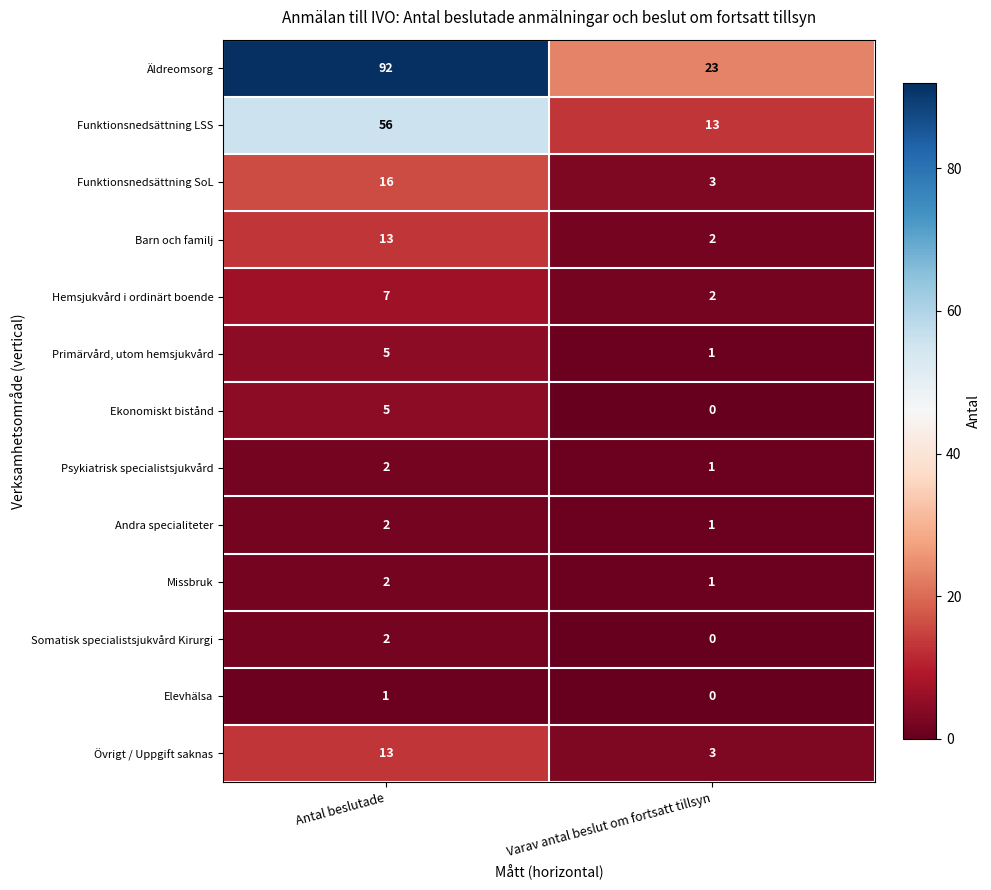

Which series has the largest total across all categories?

Äldreomsorg